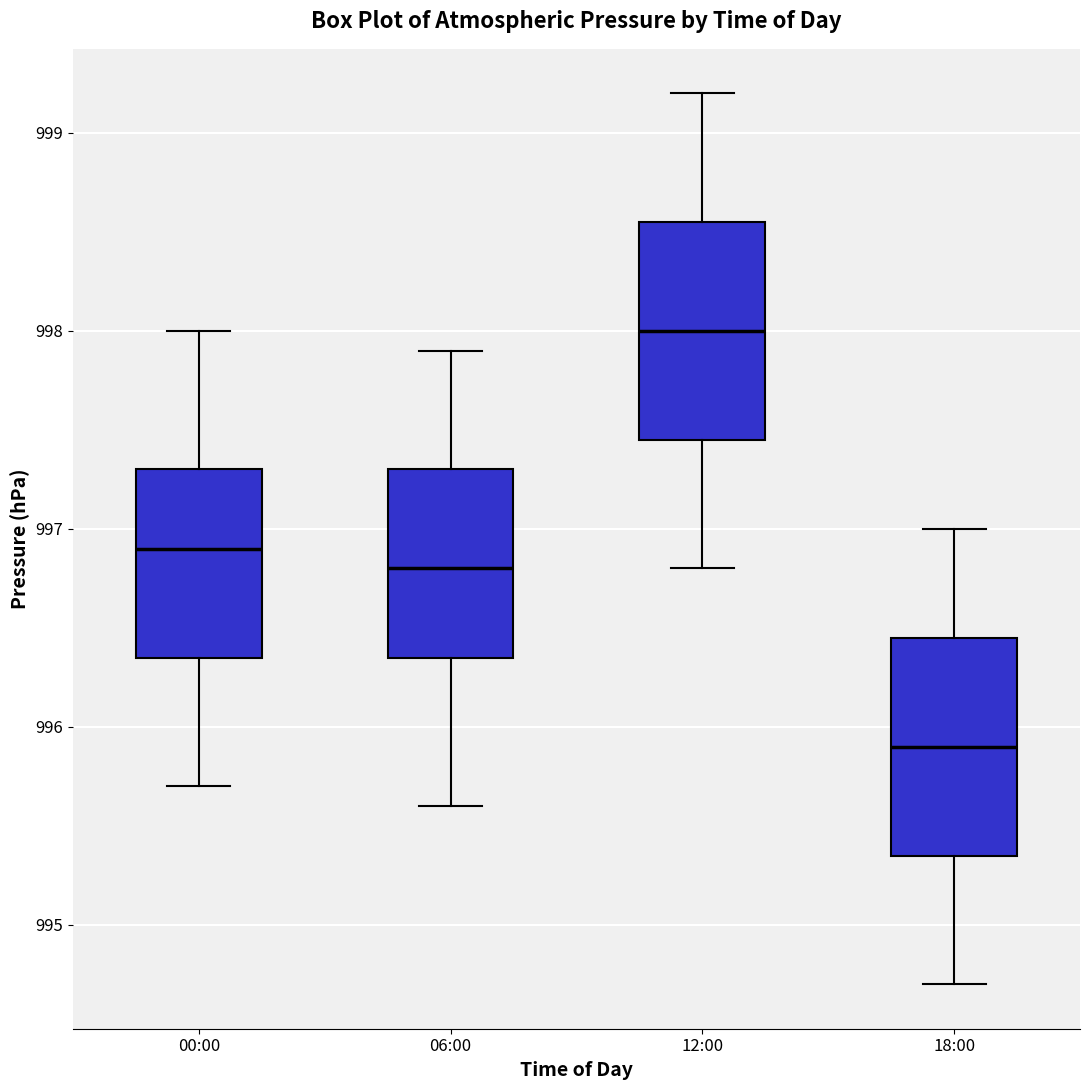

Reading left to right, transcribe this box plot: for each box, give where its median line is, the range the box spans, and where its two whiskers end, as read against the y-axis. The values are not printed on the chart, so give them approximately, as read against the axis.

00:00: median 996.9, box 996.4 to 997.3, whiskers 995.7 to 998.0
06:00: median 996.8, box 996.4 to 997.3, whiskers 995.6 to 997.9
12:00: median 998.0, box 997.5 to 998.6, whiskers 996.8 to 999.2
18:00: median 995.9, box 995.4 to 996.5, whiskers 994.7 to 997.0